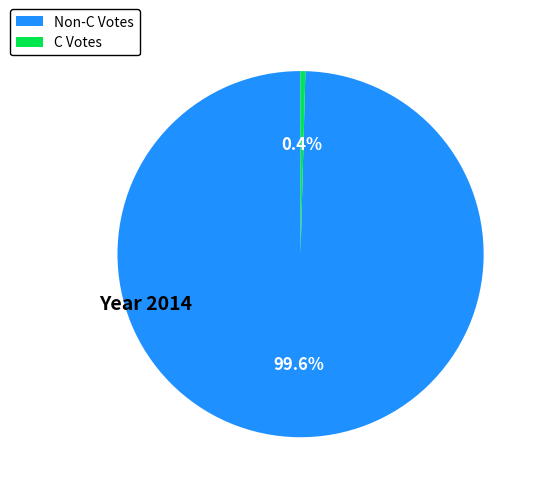

Which category has the biggest portion of the pie?

Non-C Votes